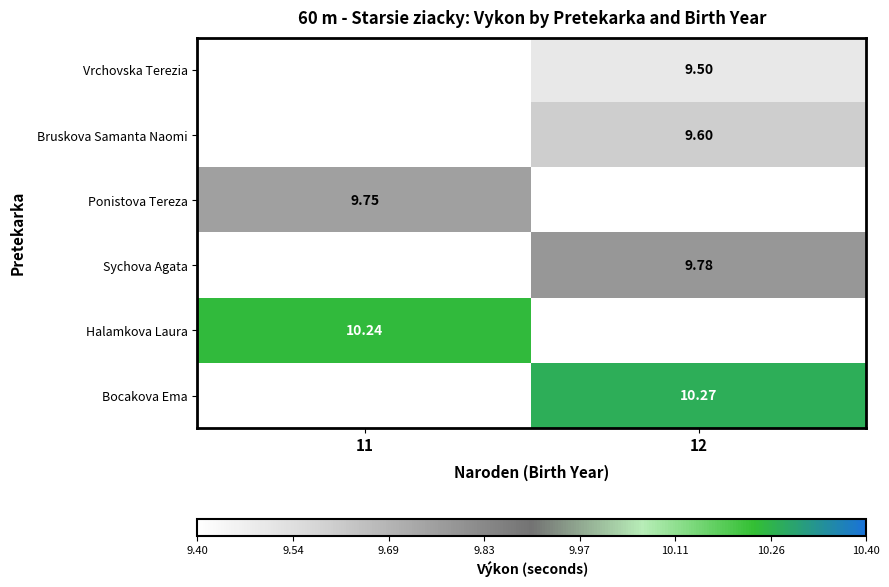

True or false: Vrchovska Terezia has a value of 9.5 at 12.

True